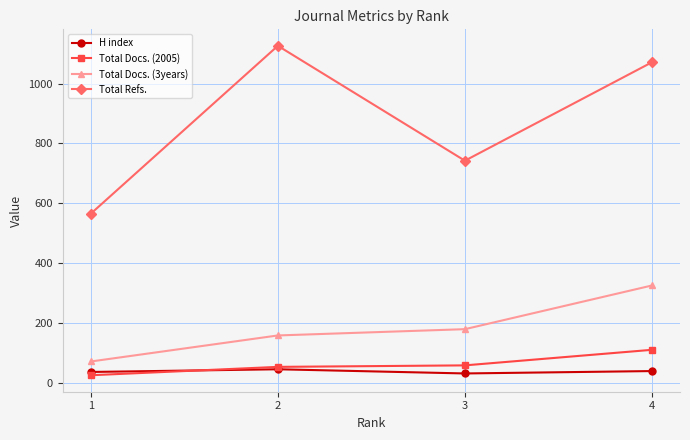

How many lines are shown in the chart?

4